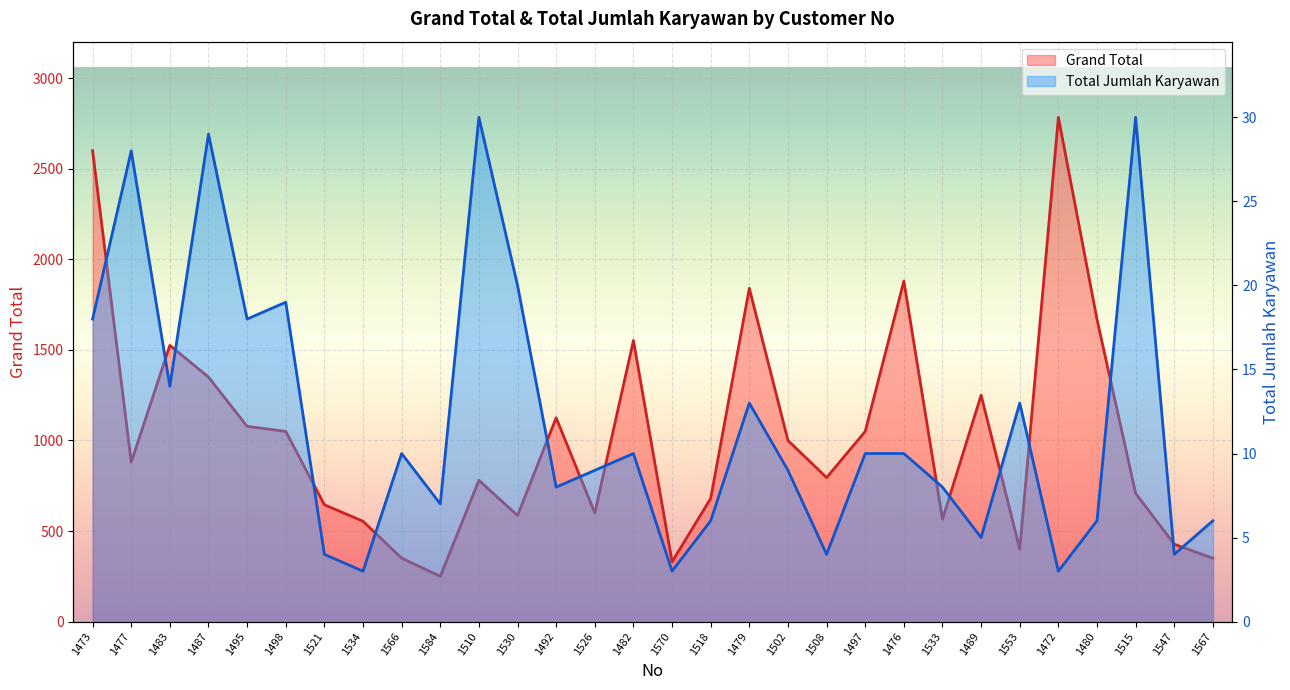

At 1515, list the series in order from smallest to largest.

Total Jumlah Karyawan, Grand Total